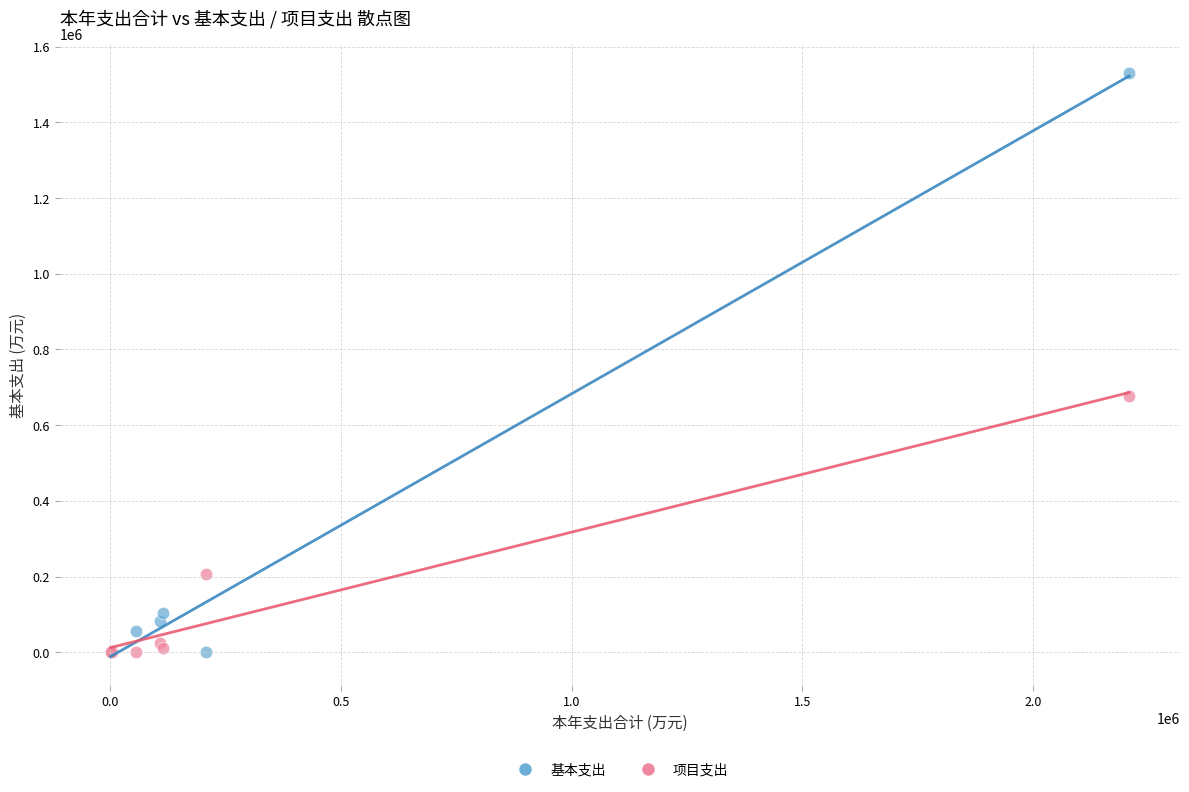

Across all series, what Y value is closest to 765619?

677452.7